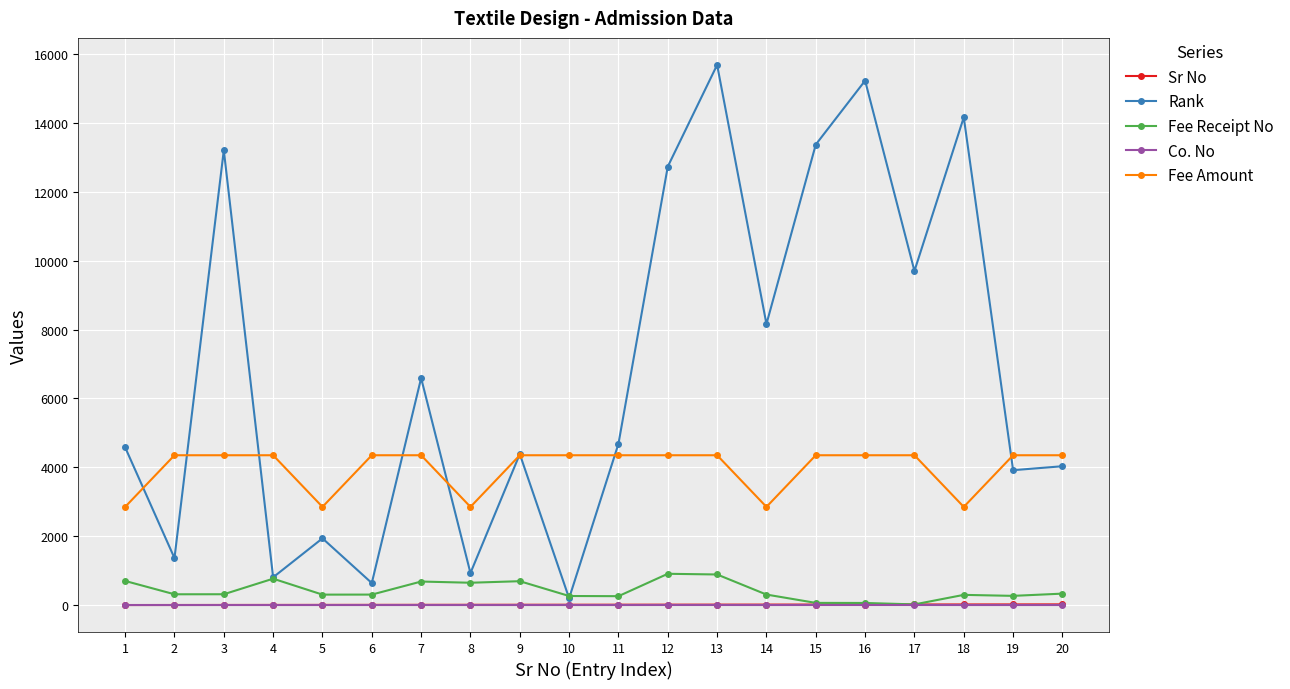

How many data points in Co. No are above 1?

5